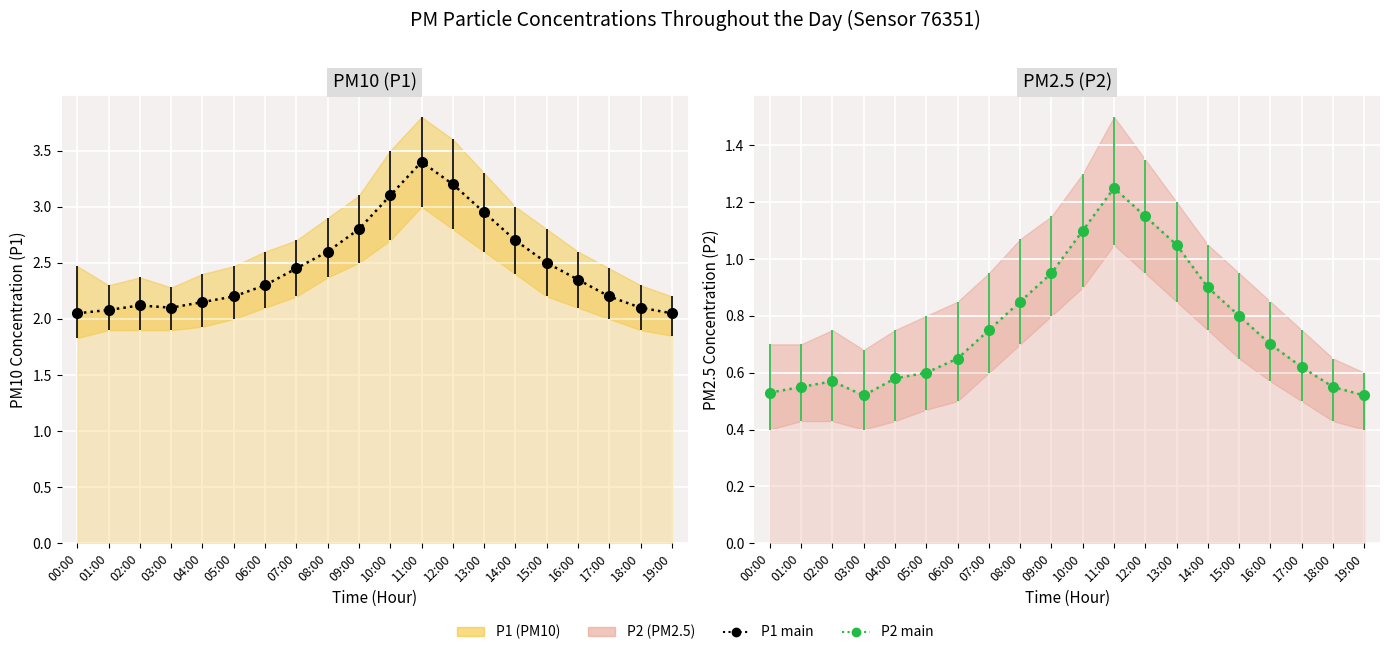

In P2, how many points are higher than both neighbors (excluding endpoints)?

2